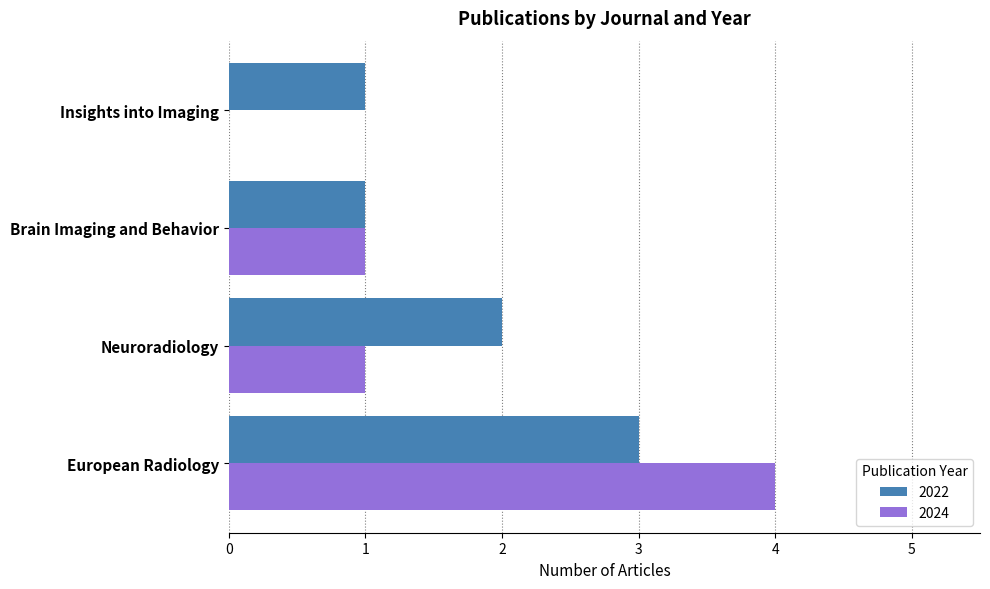

What is the sum of the 2022 values at European Radiology and Brain Imaging and Behavior?

4